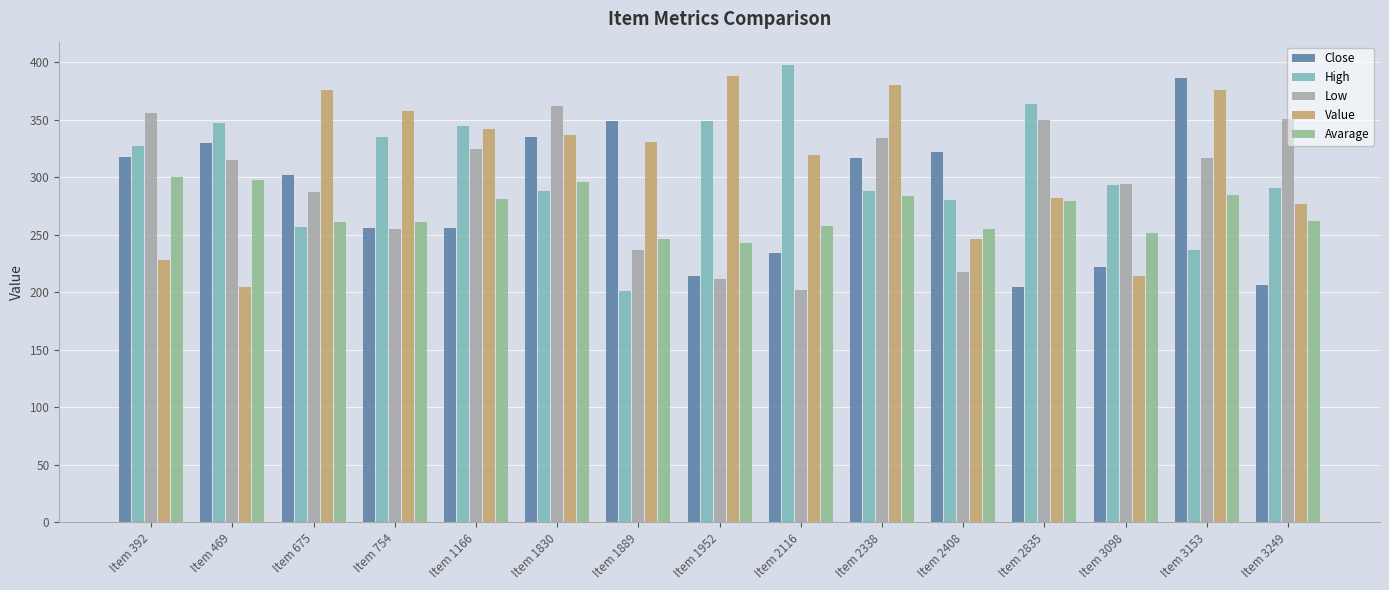

Between Item 1830 and Item 2338, which is larger?

Item 1830